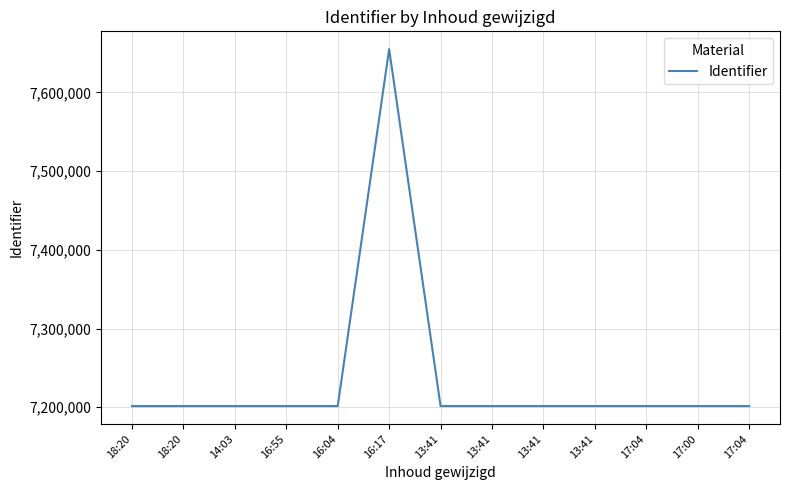

At which label is the value closest to 7428250?

17:04